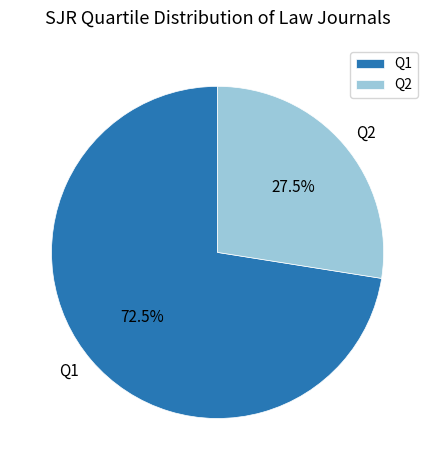

How many slices are in this pie chart?

2